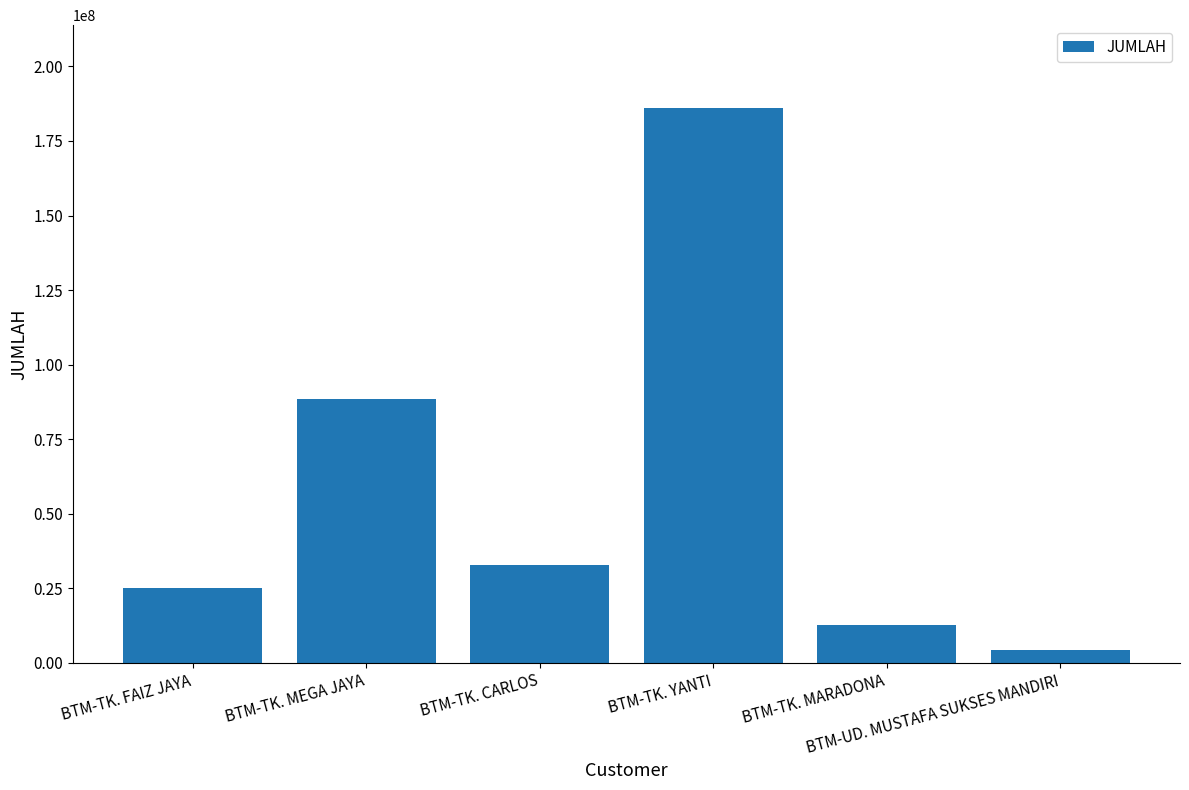

Reading right to left, transcribe all the data shown in this chart.

4189500	12654000	185934000	32984500	88473500	25051500